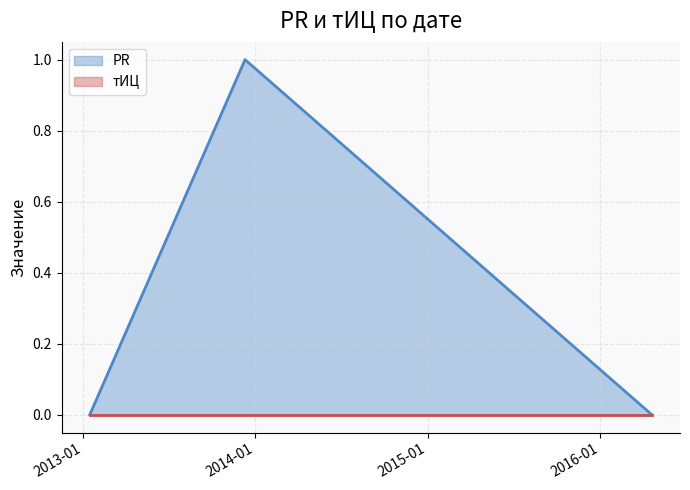

List the labels in order of value, largest first.

2013-12-10, 2016-04-20, 2013-01-15